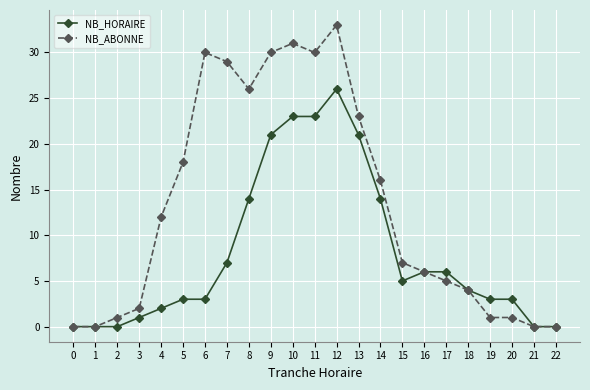

What is the value of the NB_HORAIRE point at the 20th from the left?

3